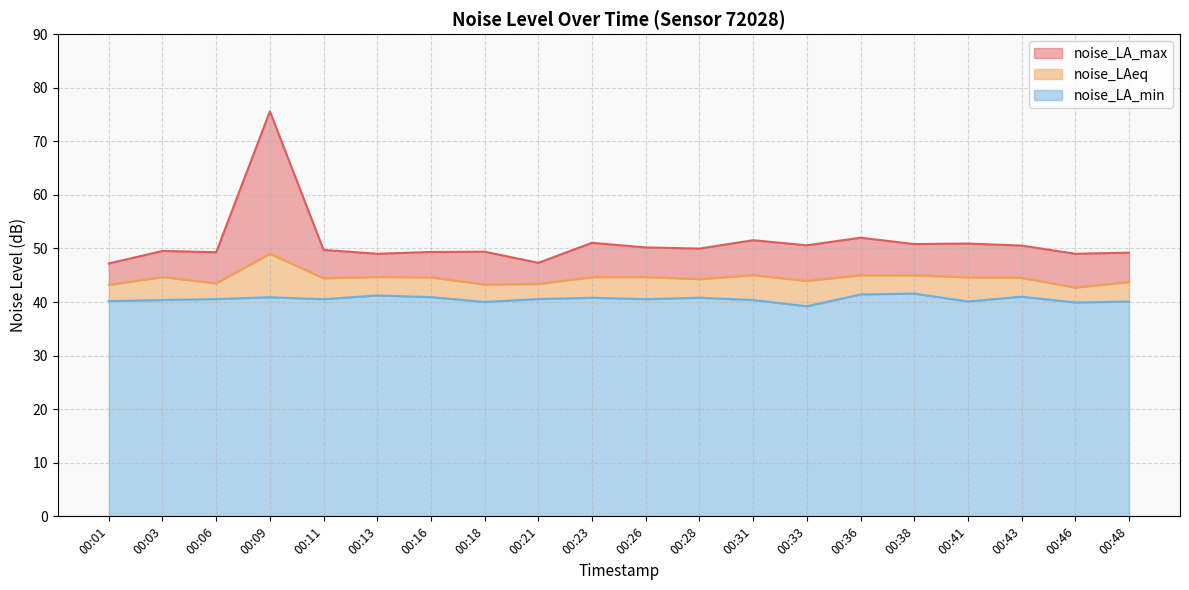

How many distinct data groups are displayed?

3